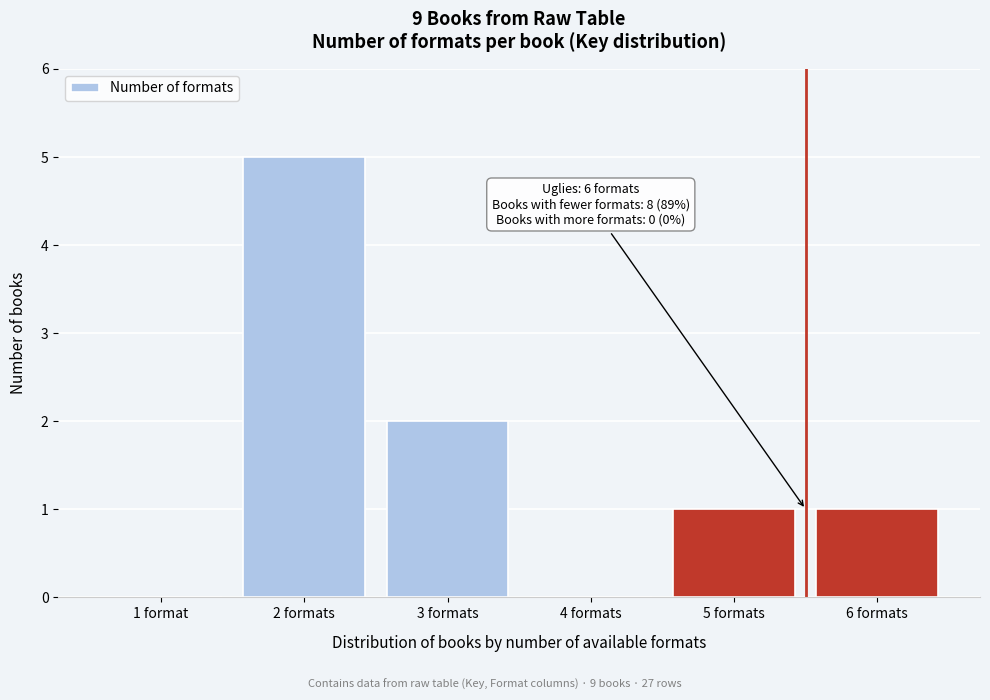

Reading left to right, extract all data points from this chart.

1 format=0	2 formats=5	3 formats=2	4 formats=0	5 formats=1	6 formats=1